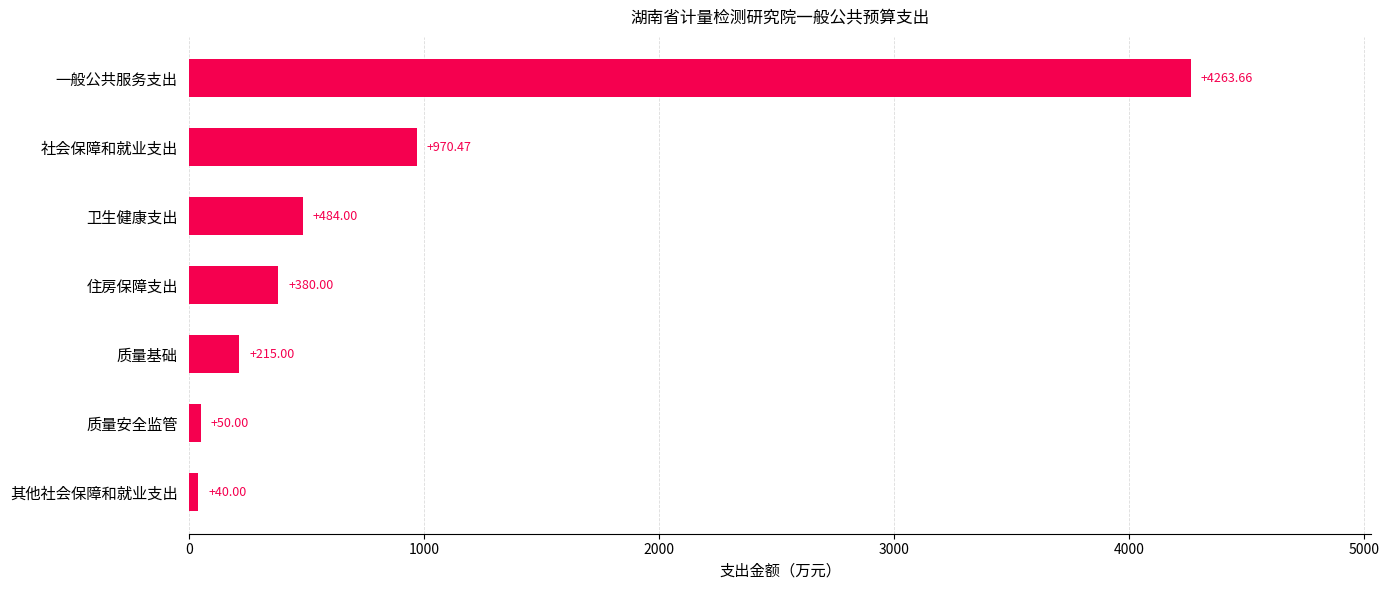

Which label corresponds to the smallest value in the chart?

其他社会保障和就业支出